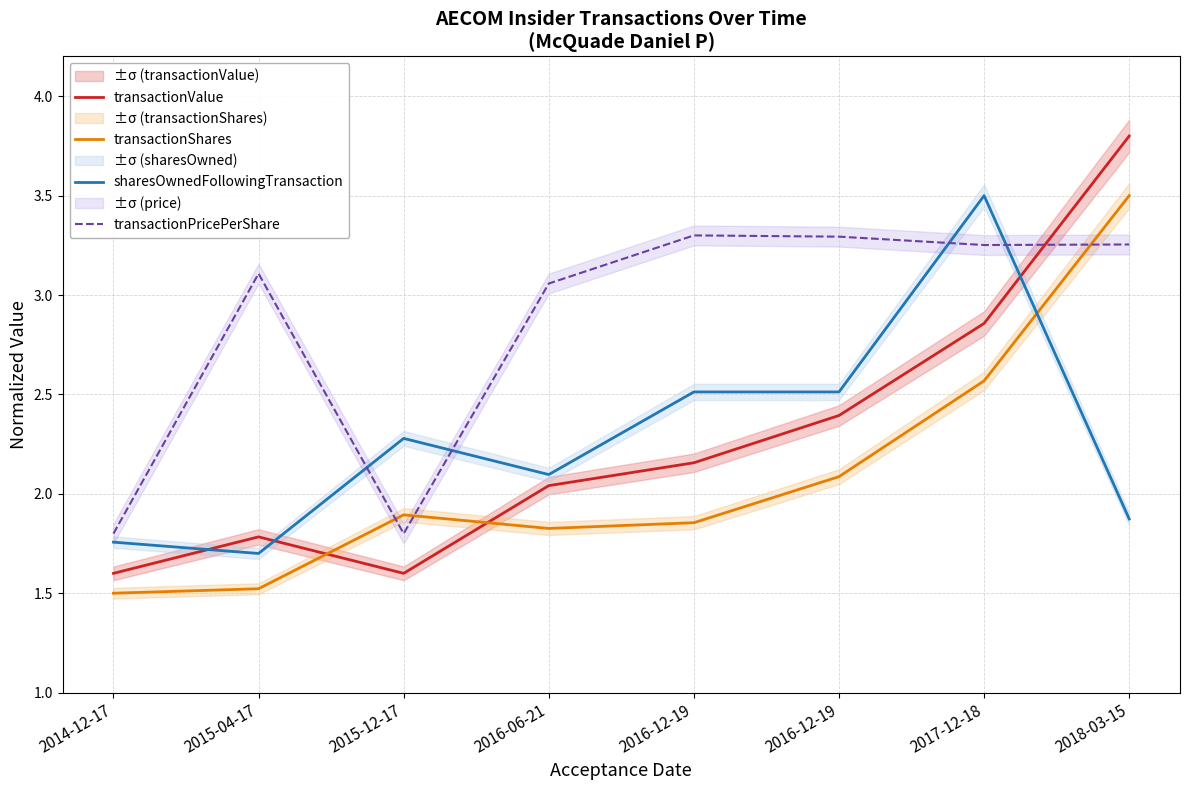

Between 2015-04-17 and 2015-12-17, which is larger?

2015-04-17